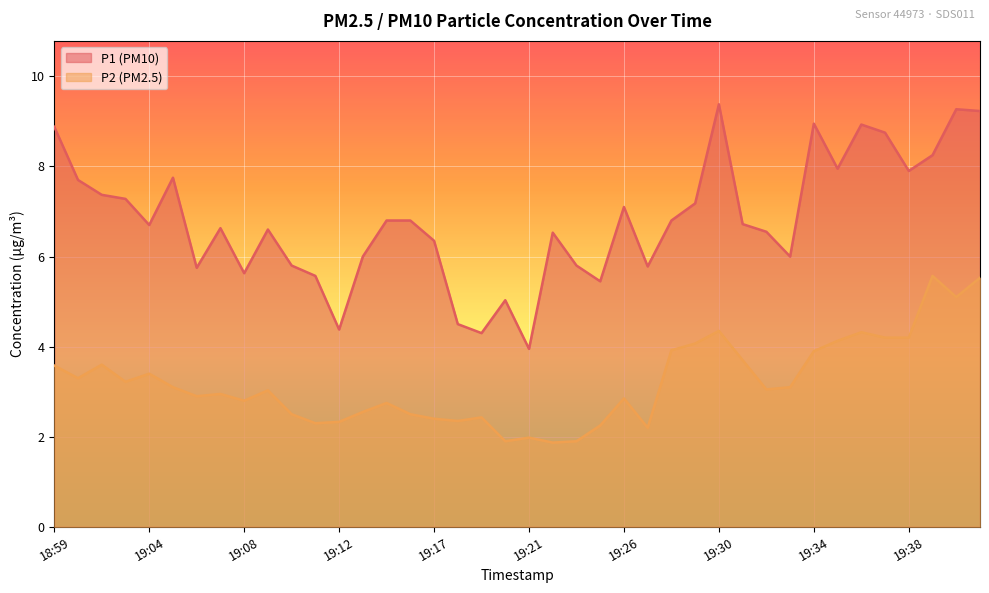

The value of P1 at 19:01 is 11.6. True or false?

False